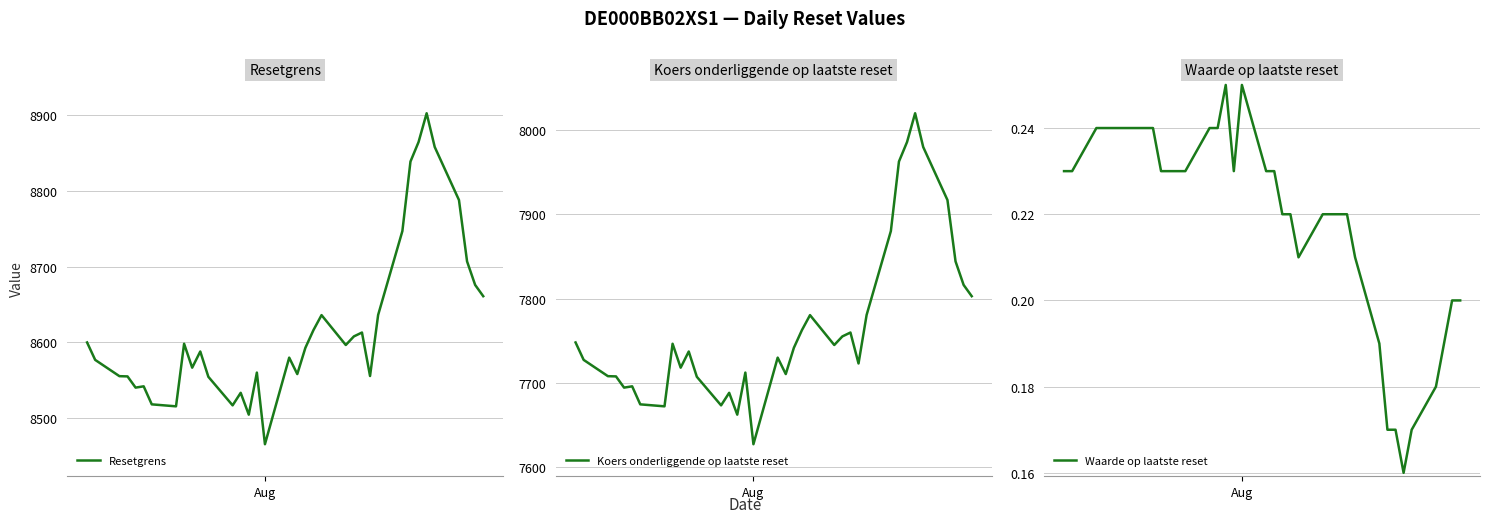

True or false: Resetgrens and Koers onderliggende op laatste reset cross at least once.

False